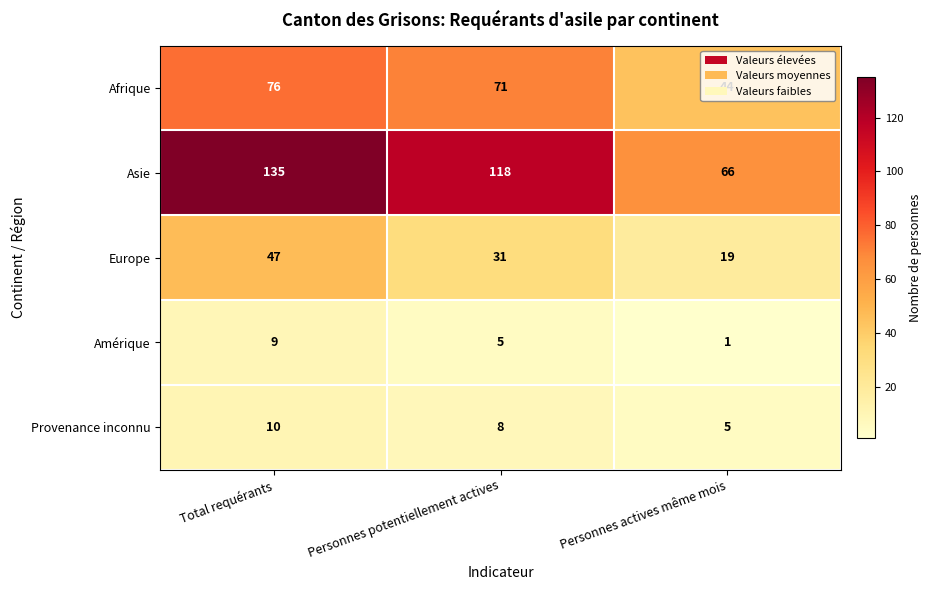

What is the greatest value displayed?

135